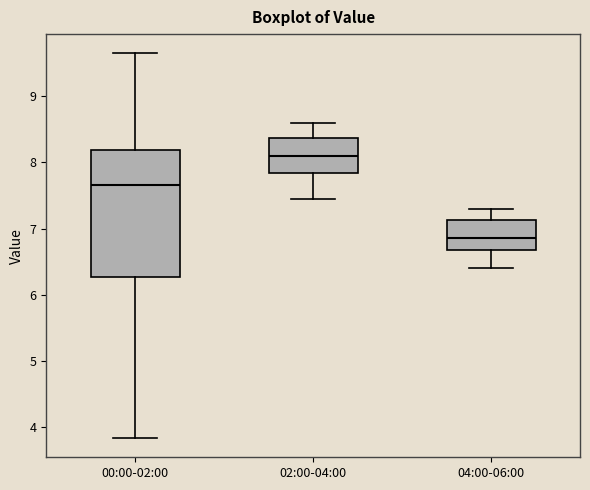

Where is the upper edge of the box for 04:00-06:00 on the y-axis? The values are not printed on the chart, so give them approximately, as read against the axis.

7.1